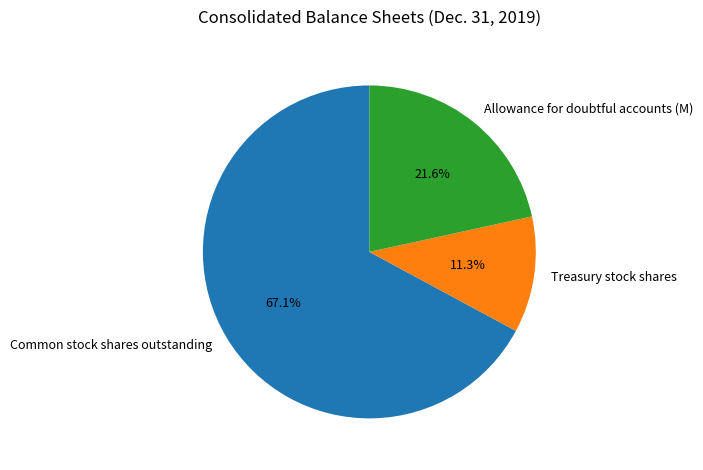

Rank the categories by value from highest to lowest.

Common stock shares outstanding, Allowance for doubtful accounts (M), Treasury stock shares